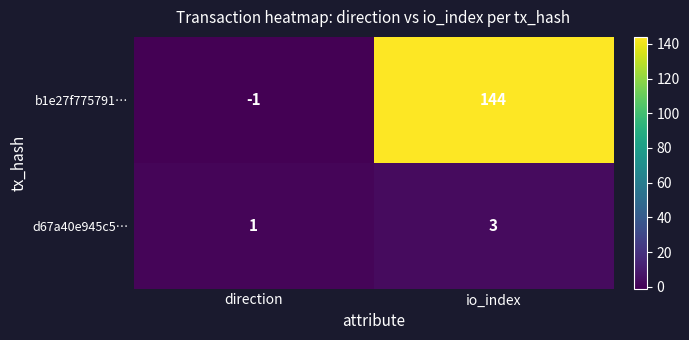

What is the sum of the b1e27f775791… values at direction and io_index?

143